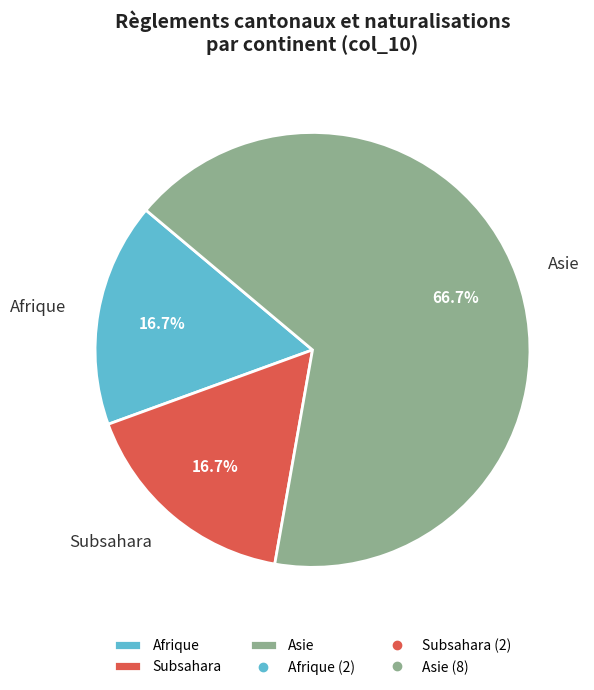

Is there a majority slice in this chart?

Yes